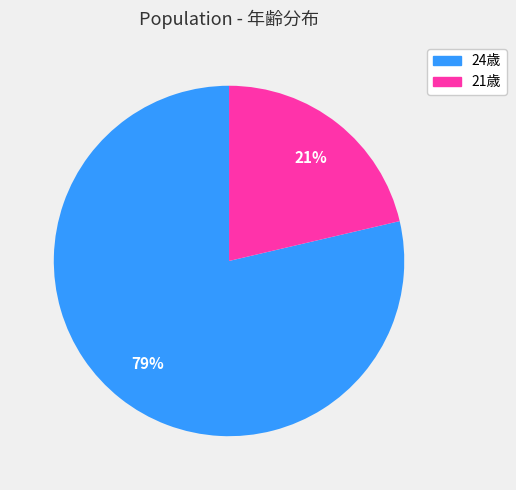

True or false: 24歳 accounts for 79% of the total.

True